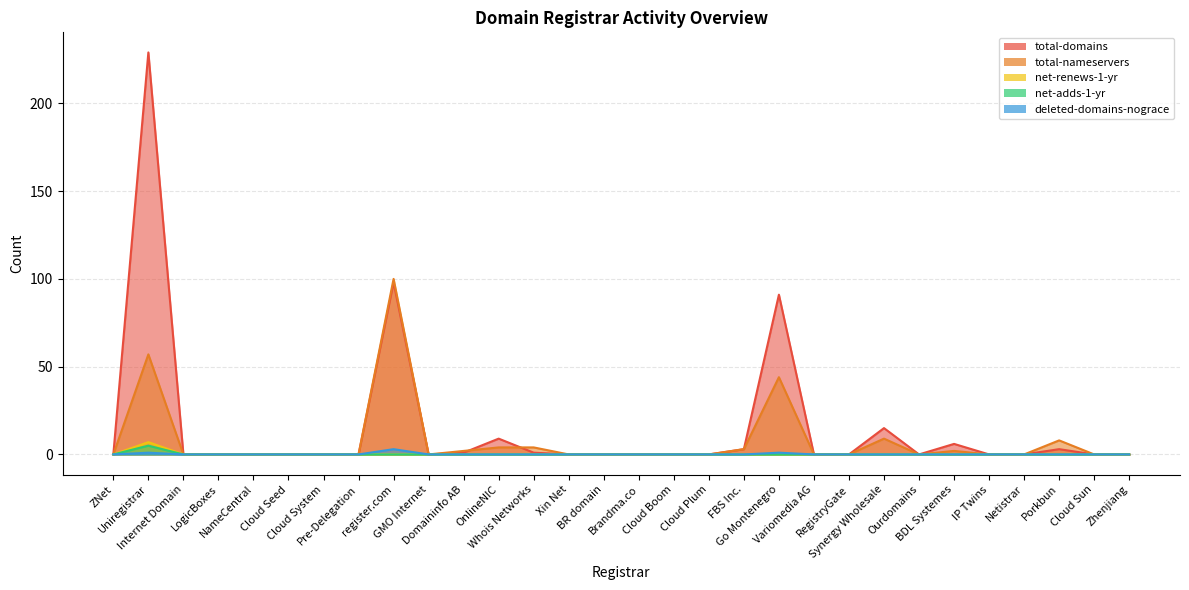

What is the maximum value shown in the chart?

229